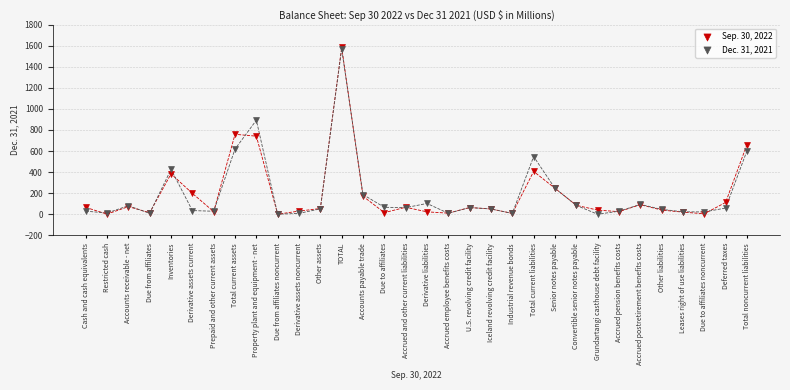

What are all the series names shown in the legend?

Sep. 30, 2022, Dec. 31, 2021